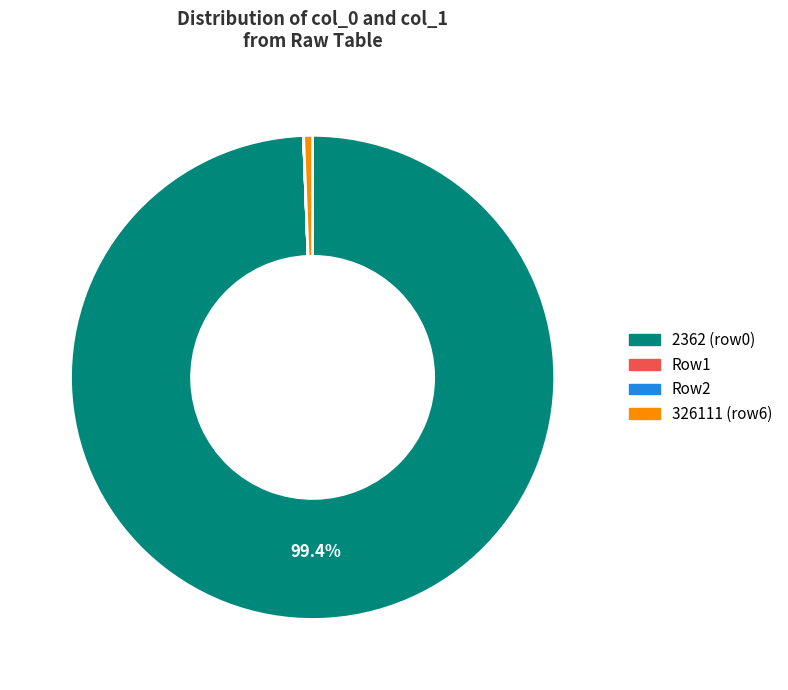

What percentage is NOT represented by 2362 (row0)?

0.6%